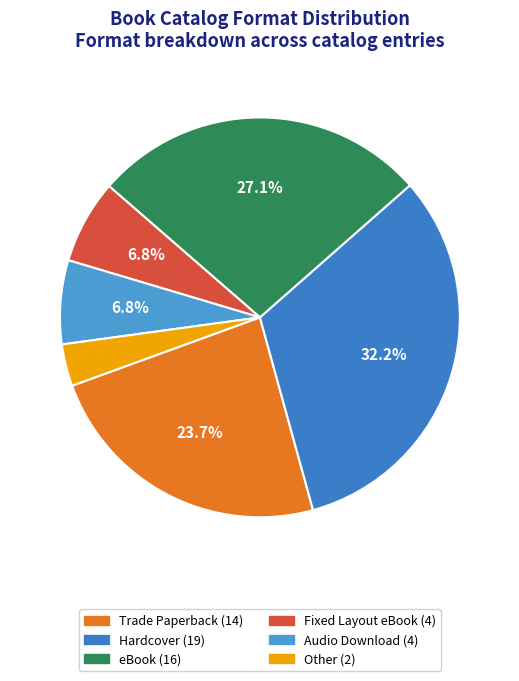

Combined, do Other and eBook account for over 50%?

No